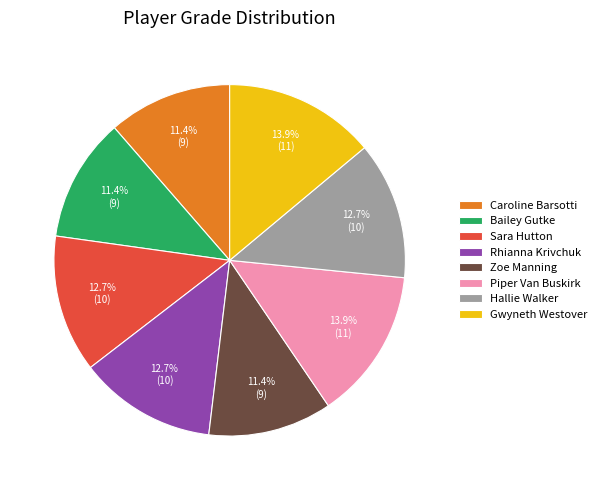

To the nearest percent, what is the average slice percentage?

12%